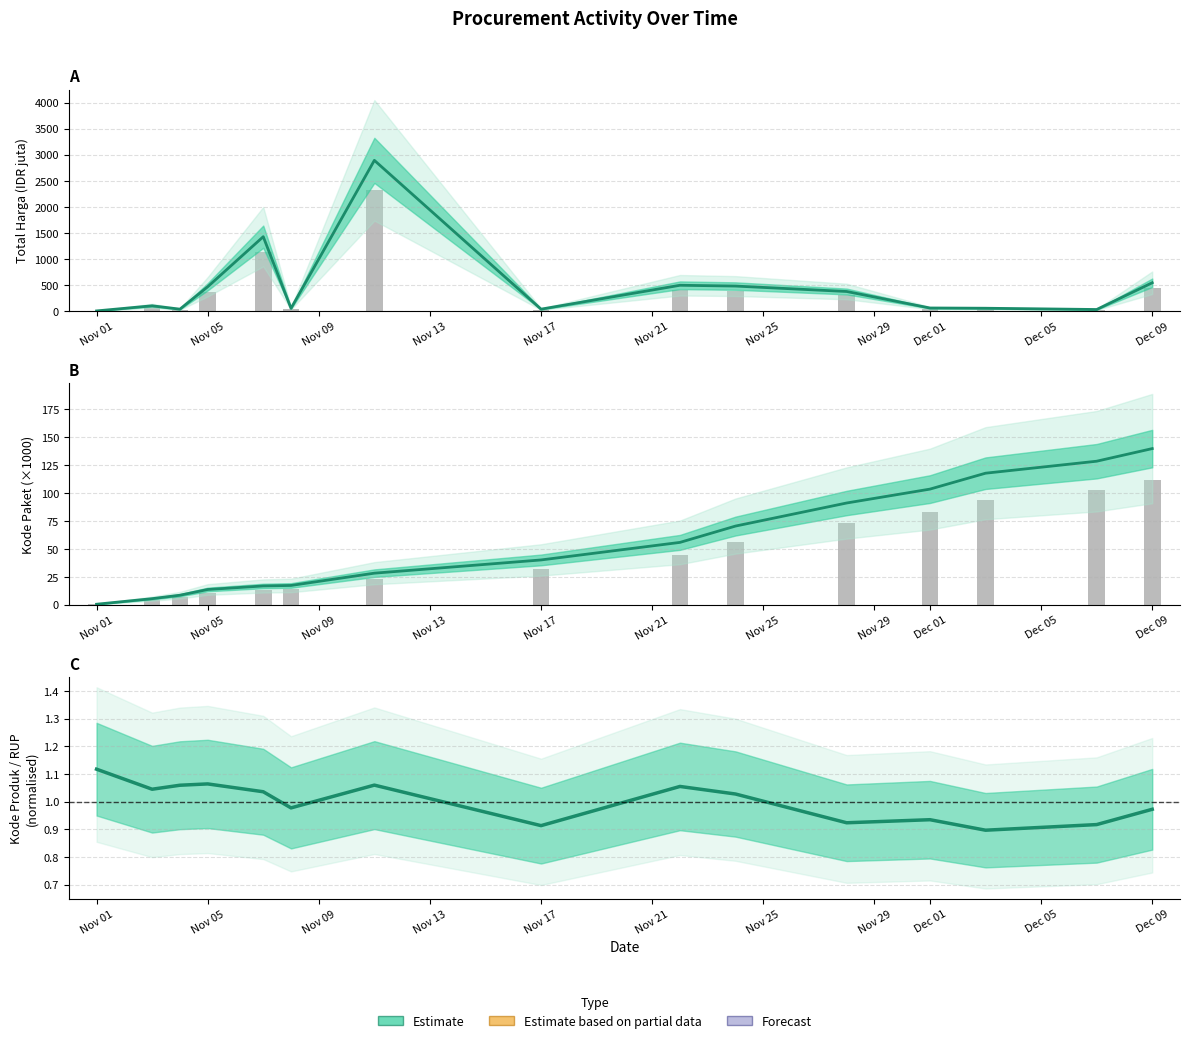

What is the value of the Kode Paket bar at the 10th from the left?

70.5